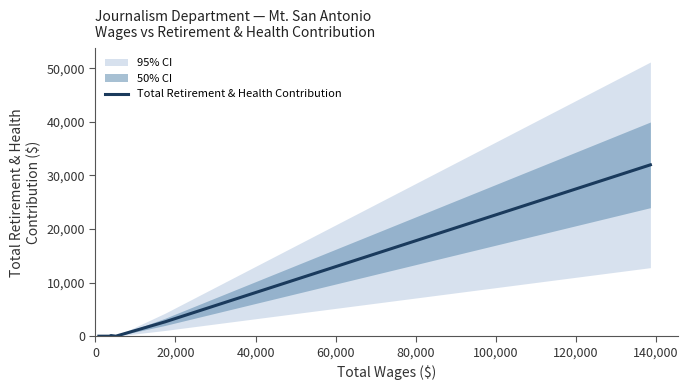

What is the sum of all values?

34764